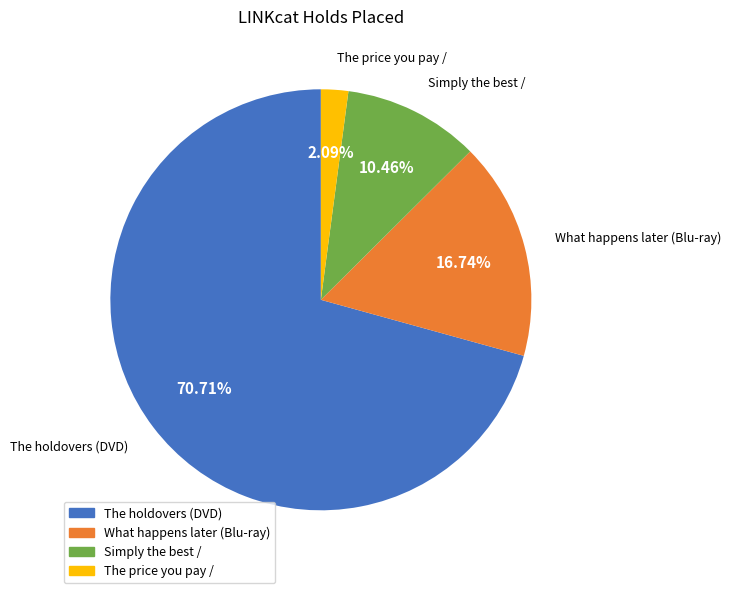

The Simply the best / slice represents 16% of the pie. True or false?

False